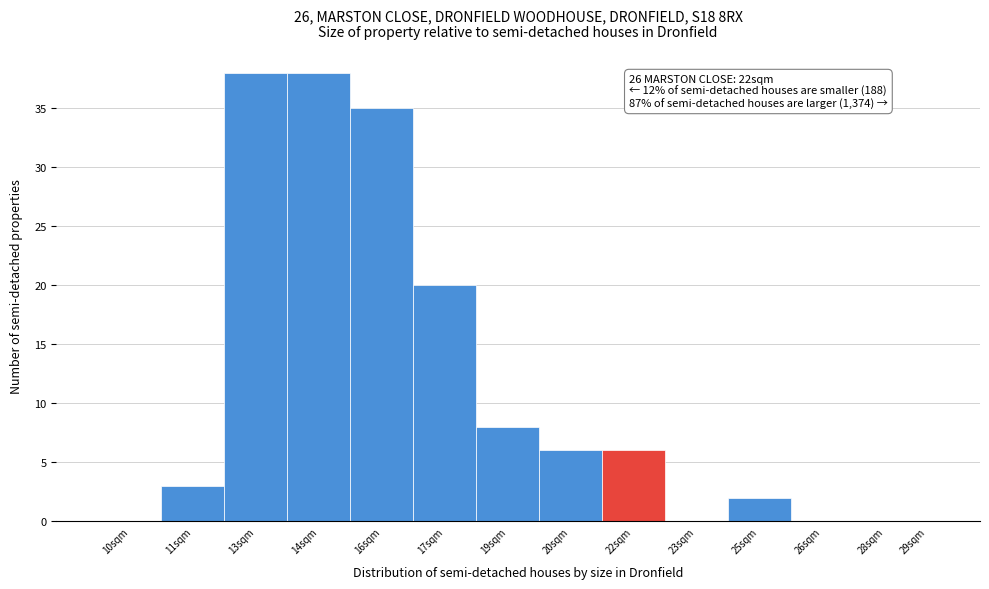

Reading left to right, transcribe all the data shown in this chart.

10sqm=0	11sqm=3	13sqm=38	14sqm=38	16sqm=35	17sqm=20	19sqm=8	20sqm=6	22sqm=6	23sqm=0	25sqm=2	26sqm=0	28sqm=0	29sqm=0